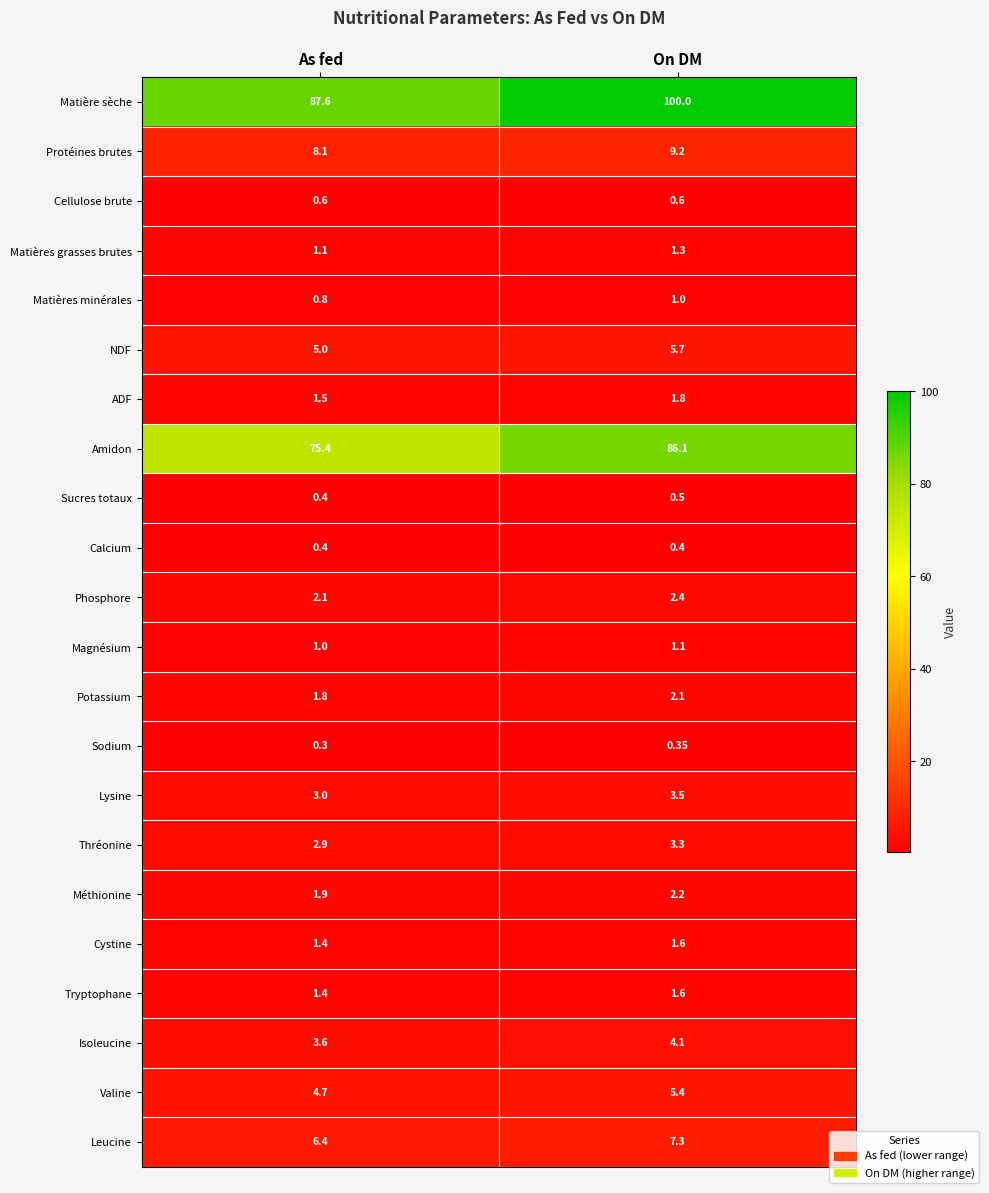

Where does the Valine series first go above 5?

On DM